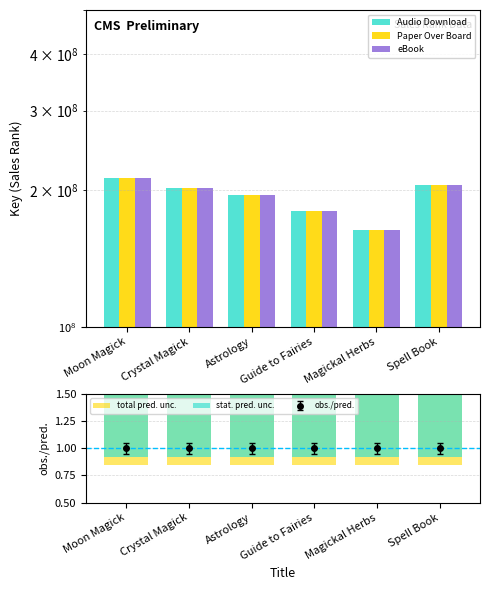

Reading left to right, extract all data points from this chart.

Audio Download: Moon Magick=212948279.0	Crystal Magick=202308041.0	Astrology=195510924.0	Guide to Fairies=180013051.0	Magickal Herbs=163897376.0	Spell Book=205471166.0
Paper Over Board: Moon Magick=212948279.0	Crystal Magick=202308041.0	Astrology=195510924.0	Guide to Fairies=180013051.0	Magickal Herbs=163897376.0	Spell Book=205471166.0
eBook: Moon Magick=212948279.0	Crystal Magick=202308041.0	Astrology=195510924.0	Guide to Fairies=180013051.0	Magickal Herbs=163897376.0	Spell Book=205471166.0
total pred. unc.: Moon Magick=1.1	Crystal Magick=1.1	Astrology=1.1	Guide to Fairies=1.1	Magickal Herbs=1.1	Spell Book=1.1
stat. pred. unc.: Moon Magick=1.1	Crystal Magick=1.1	Astrology=1.1	Guide to Fairies=1.1	Magickal Herbs=1.1	Spell Book=1.1